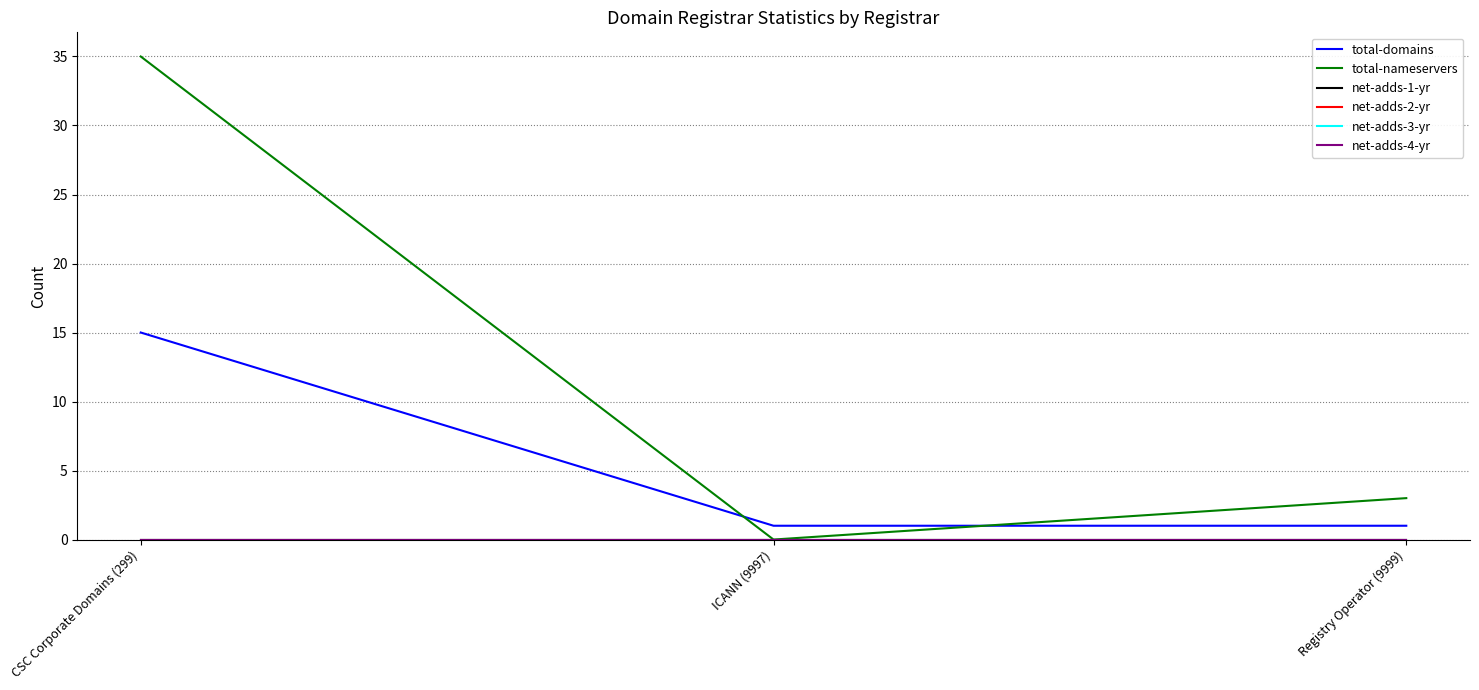

Between ICANN (9997) and CSC Corporate Domains (299), which is larger?

CSC Corporate Domains (299)